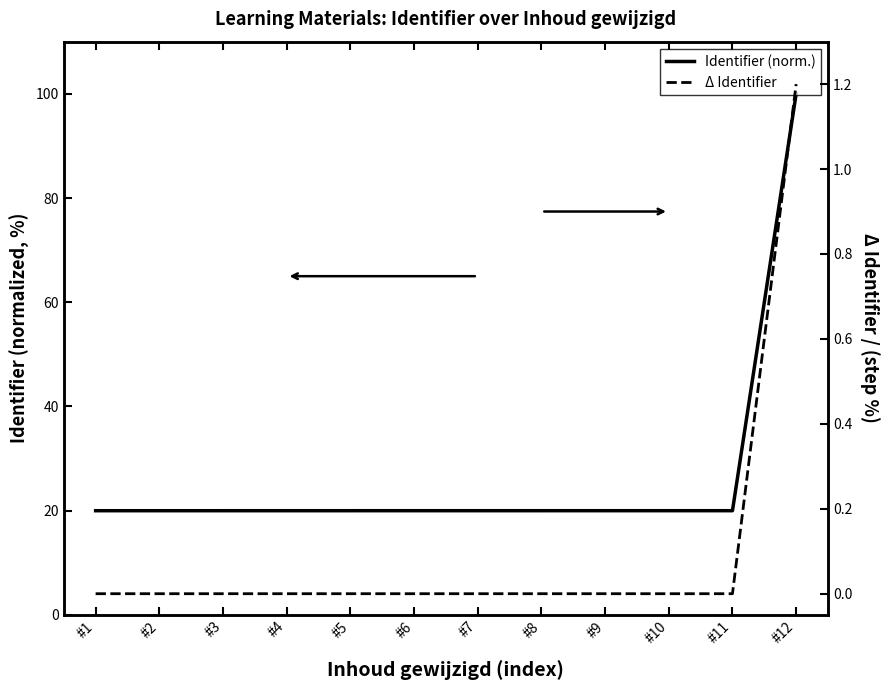

Is it true that Δ Identifier equals 0.0 at #7?

False